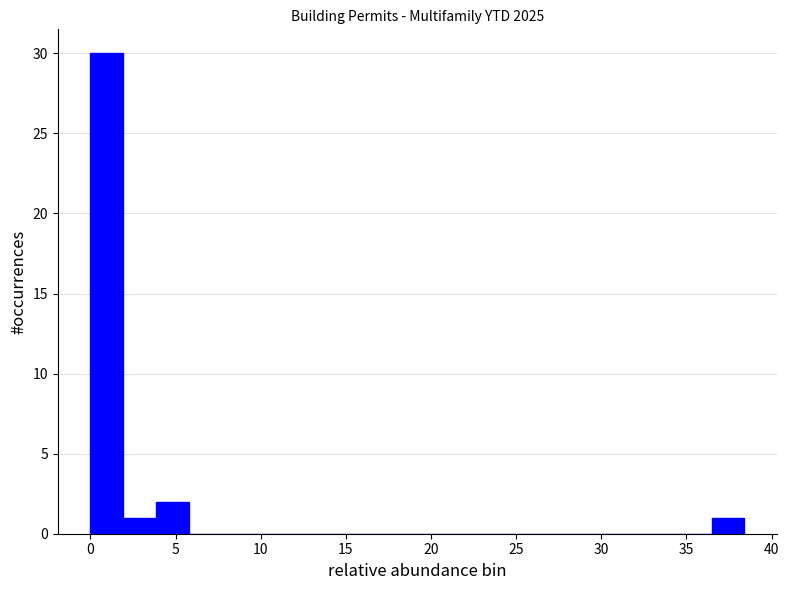

Read against the x-axis, roughly where is the centre of the tallest bar?

1.0